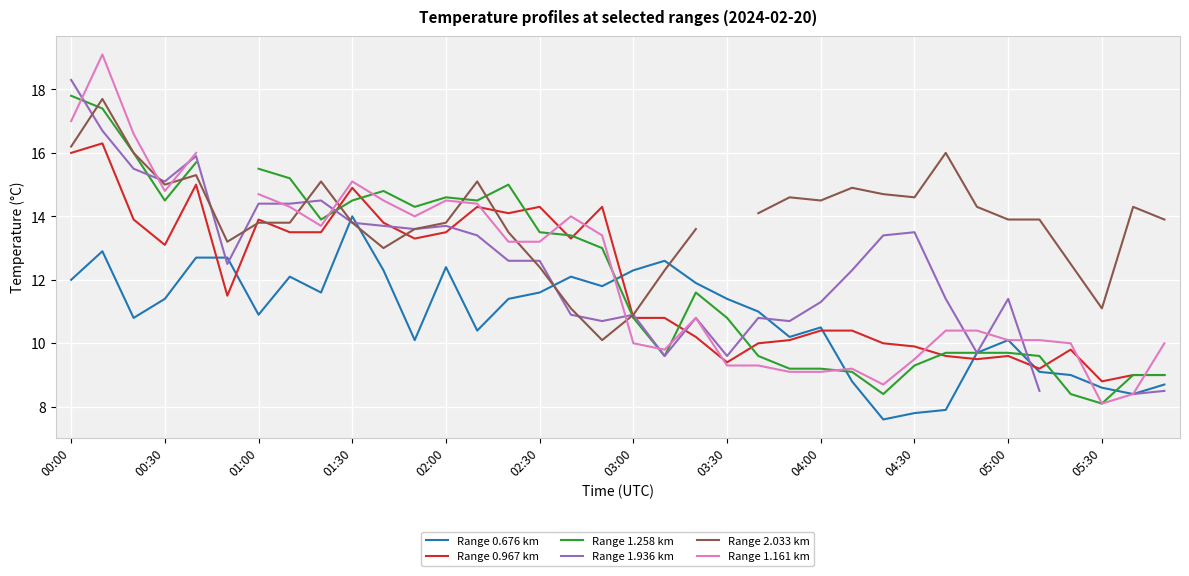

What is the highest value of the Range 0.676 km series?

14.0